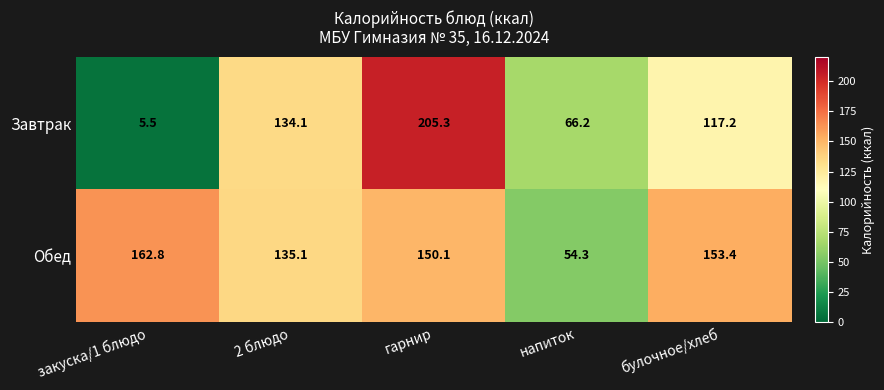

How many data points in Обед are less than 150?

2